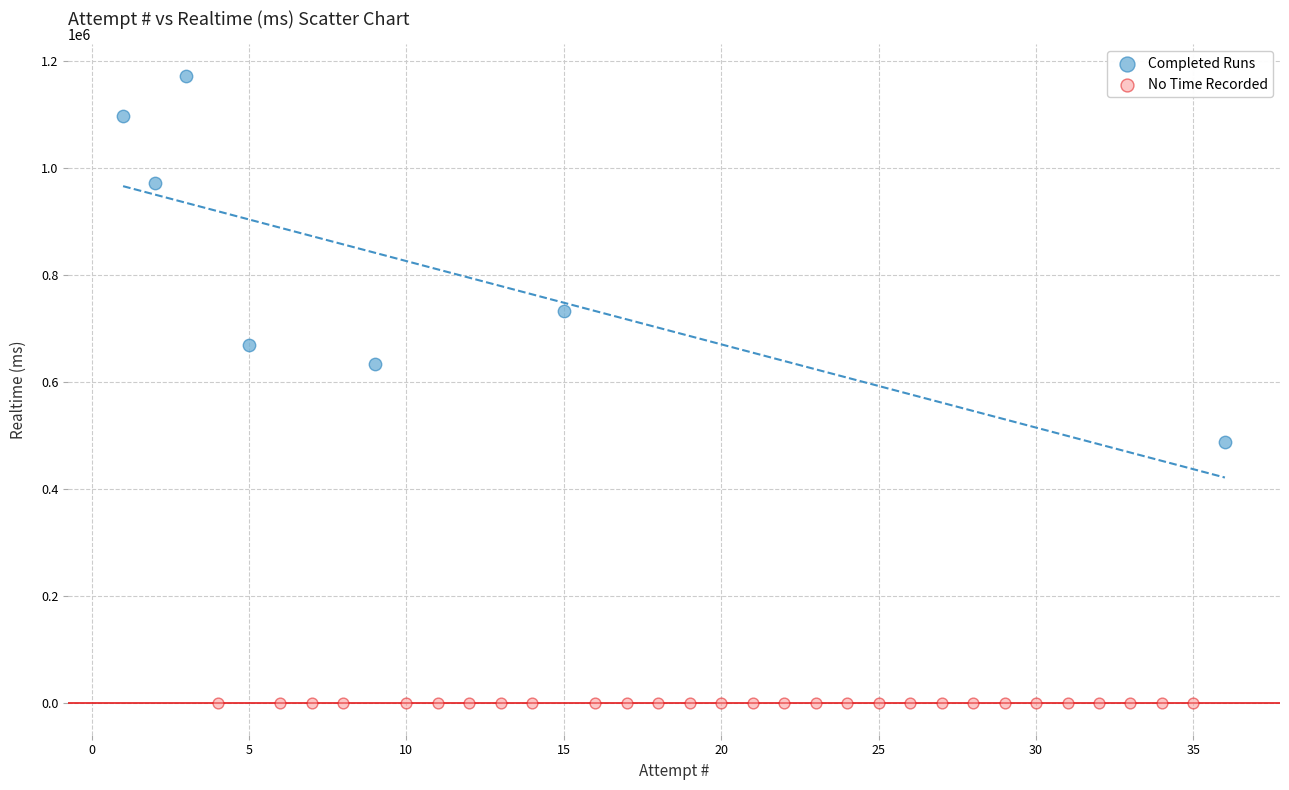

What are all the series names shown in the legend?

Completed Runs, No Time Recorded